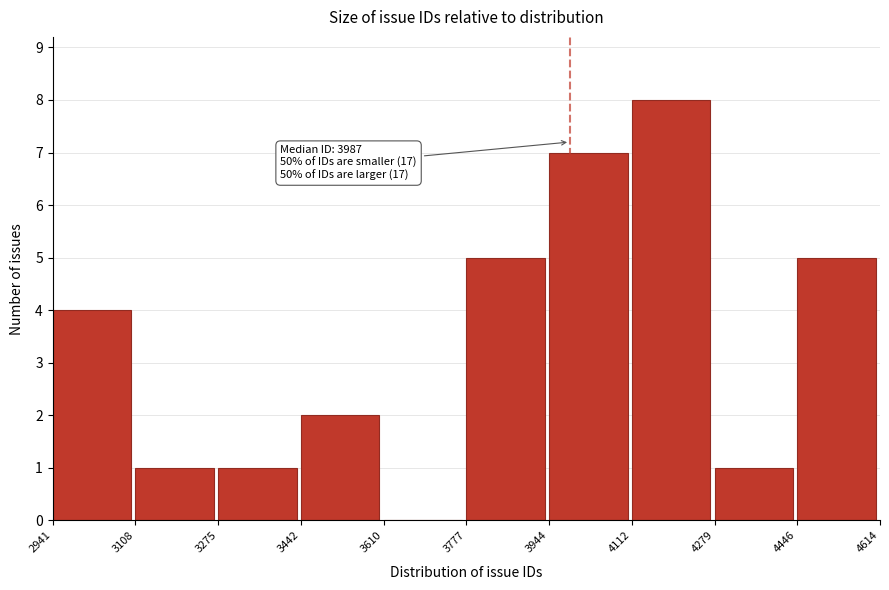

Over which range of the x-axis is the bar tallest?

4112 to 4279